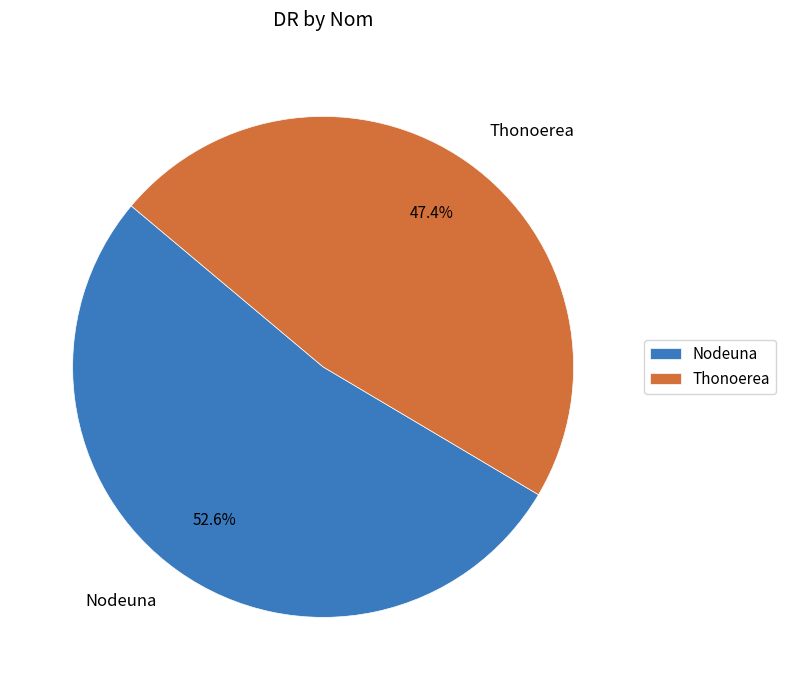

Rank the categories by value from highest to lowest.

Nodeuna, Thonoerea